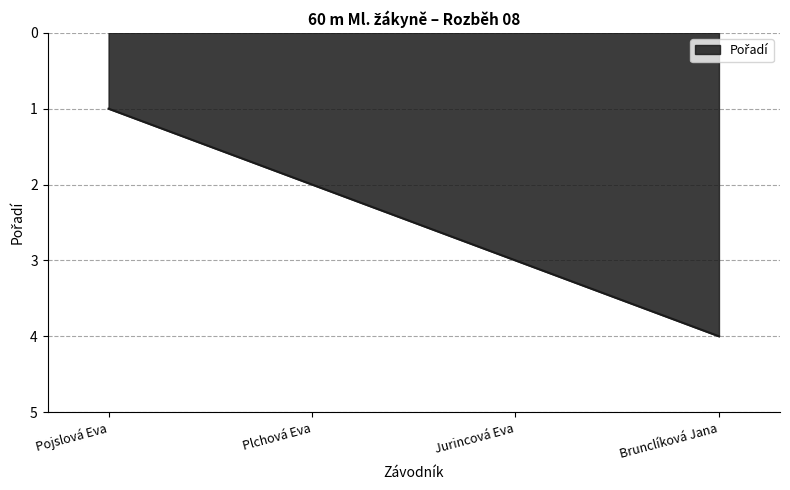

Approximately how many times larger is the value at Plchová Eva compared to Jurincová Eva?

0.7